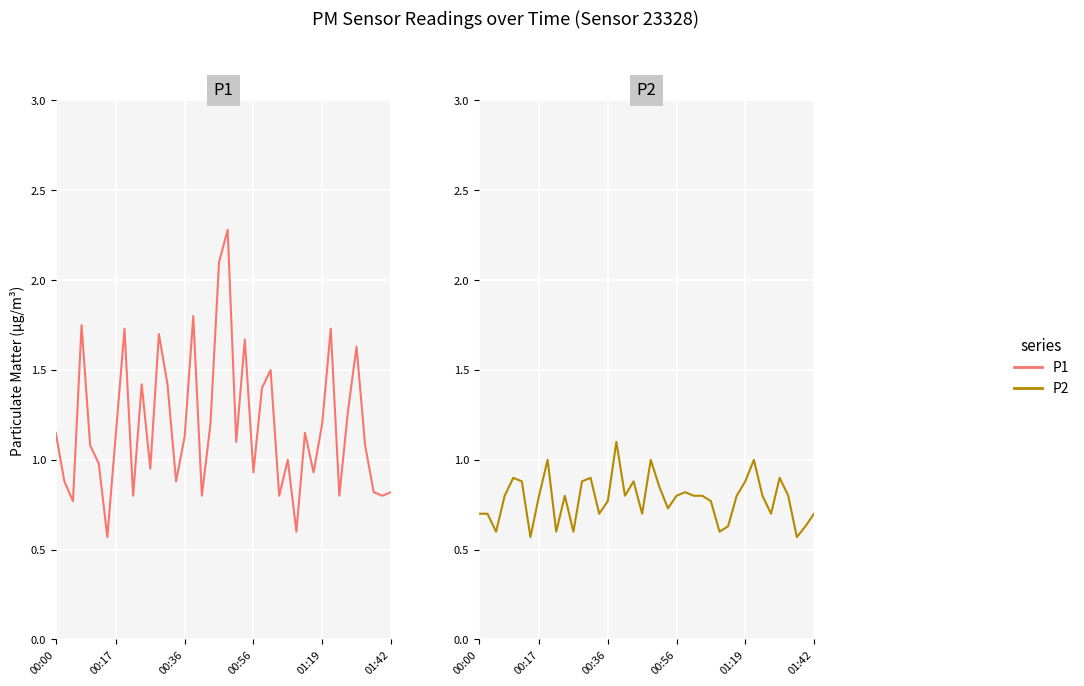

Which series has the largest total across all categories?

P1